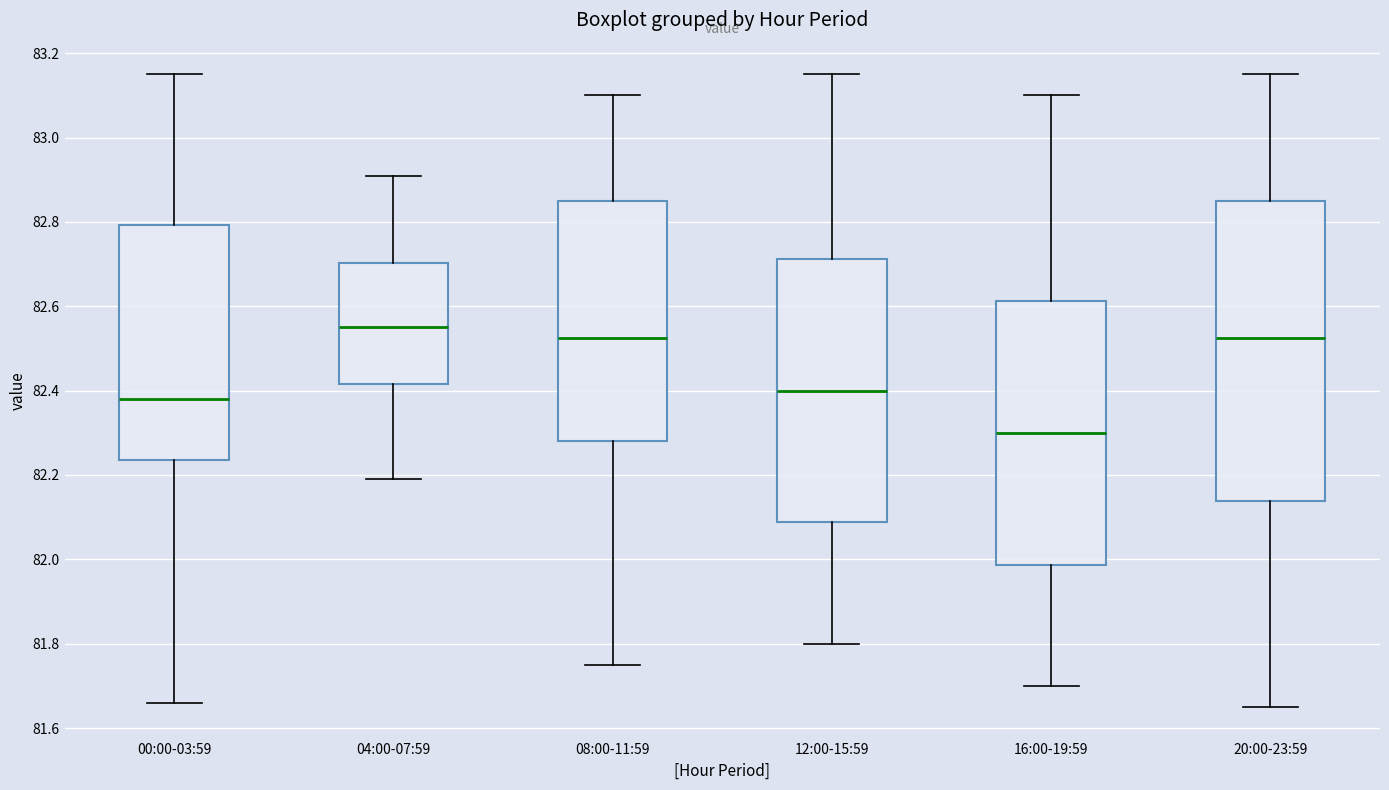

Reading left to right, read every box against the y-axis: the position of its median line, the range the box covers, and the ends of its whiskers. The values are not printed on the chart, so give them approximately, as read against the axis.

00:00-03:59: median 82.38, box 82.24 to 82.80, whiskers 81.66 to 83.16
04:00-07:59: median 82.56, box 82.42 to 82.70, whiskers 82.20 to 82.92
08:00-11:59: median 82.52, box 82.28 to 82.86, whiskers 81.76 to 83.10
12:00-15:59: median 82.40, box 82.08 to 82.72, whiskers 81.80 to 83.16
16:00-19:59: median 82.30, box 81.98 to 82.62, whiskers 81.70 to 83.10
20:00-23:59: median 82.52, box 82.14 to 82.86, whiskers 81.66 to 83.16